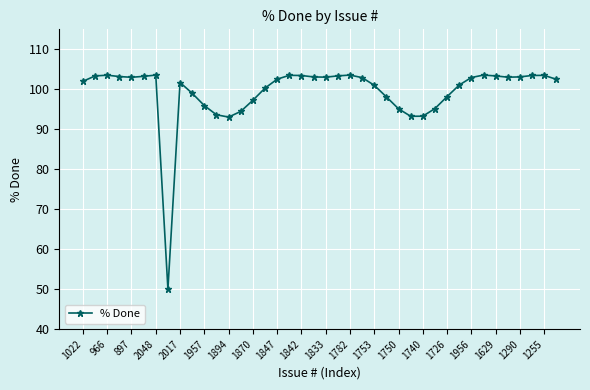

What is the value of the 27th point from the left?

95.1